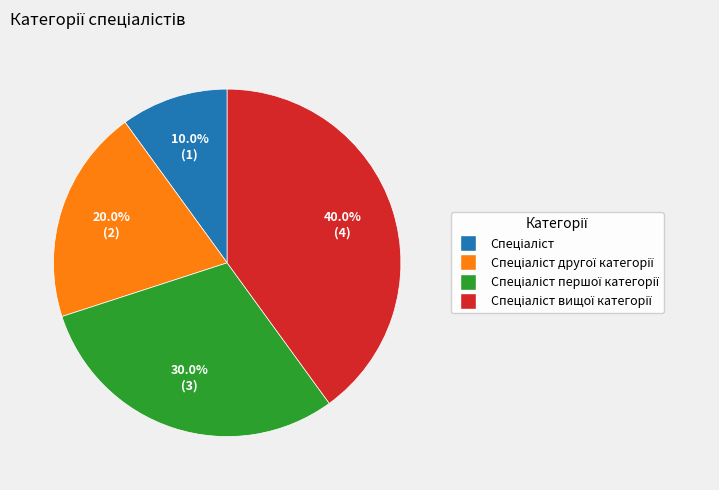

Is there a majority slice in this chart?

No